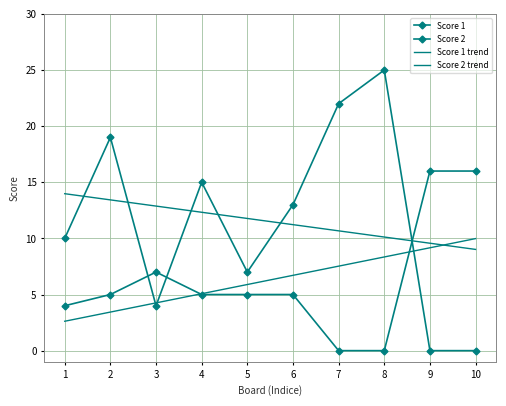

At which category is the sum across all series the highest?

8